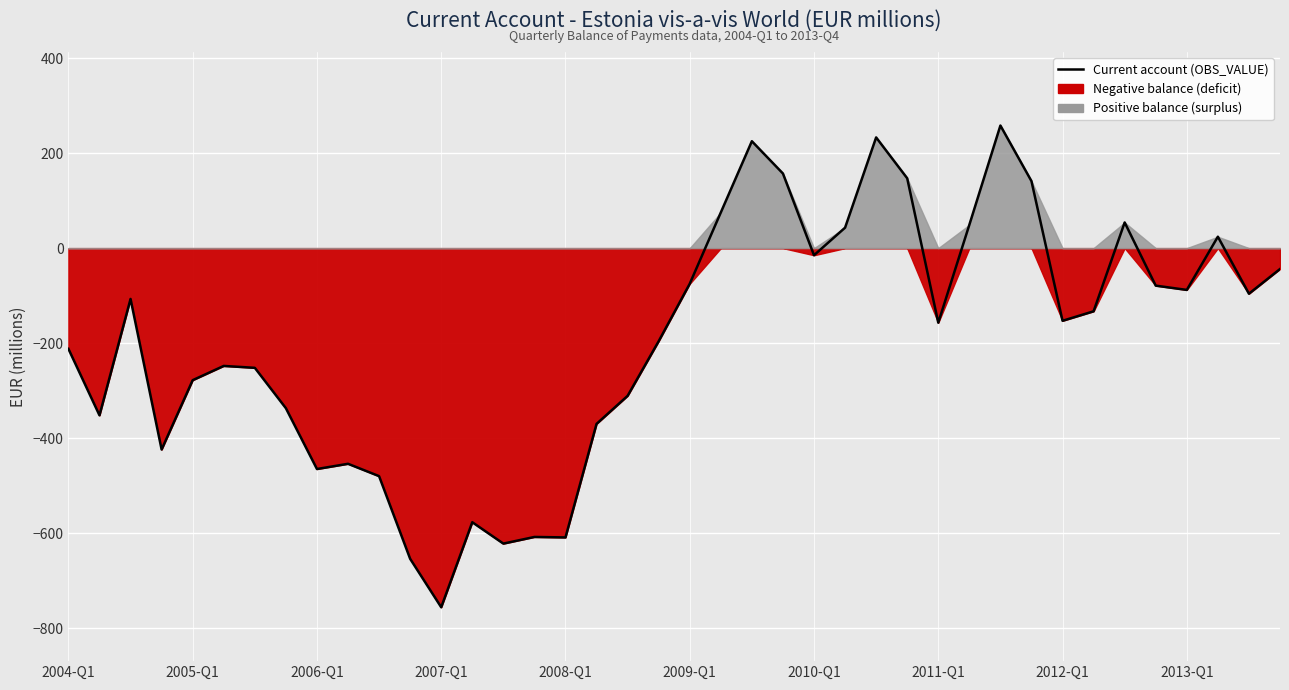

Does the chart display data point markers on the line(s)?

No